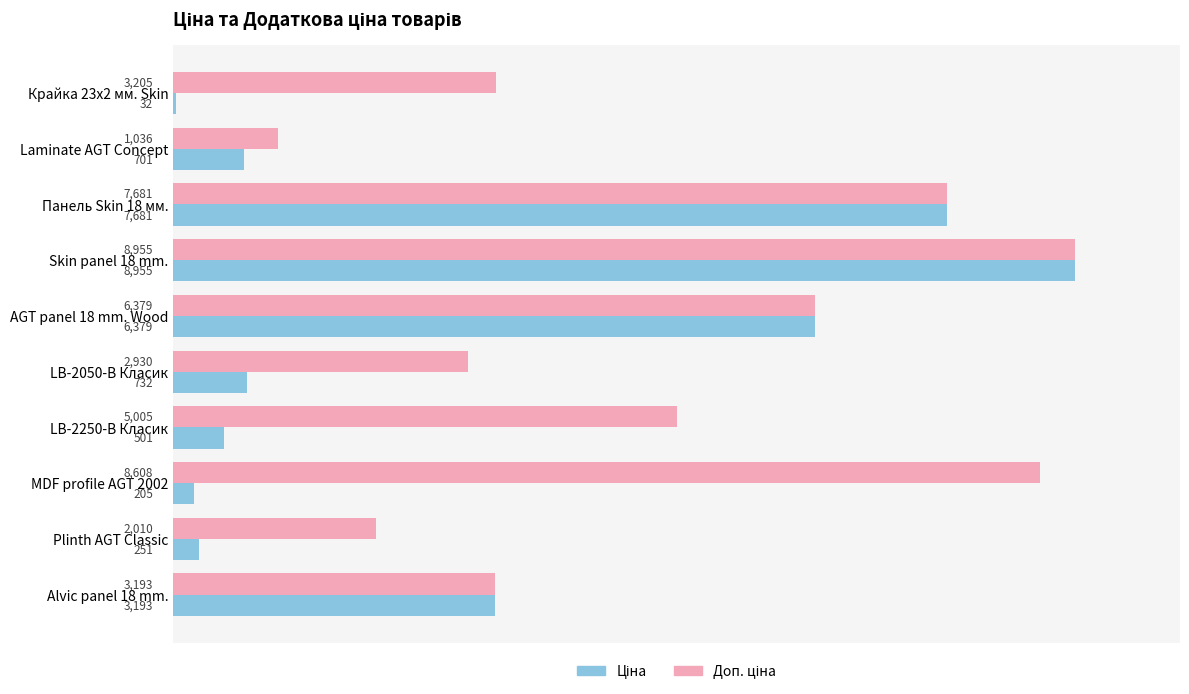

Which category has the lowest value across all series?

Крайка 23x2 мм. Skin